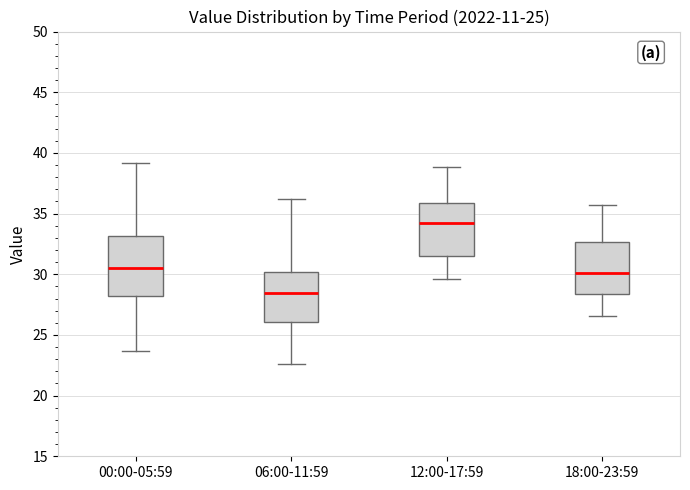

Which box is the tallest, from its lower edge to its upper edge?

00:00-05:59